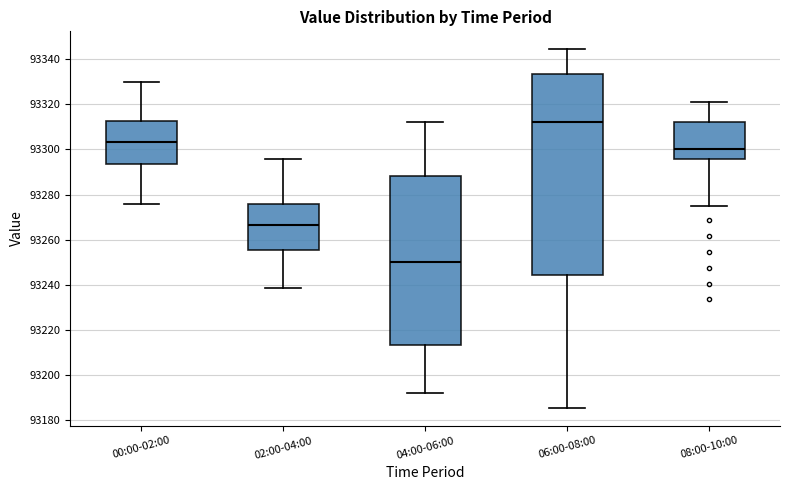

Reading left to right, transcribe this box plot: for each box, give where its median line is, the range the box spans, and where its two whiskers end, as read against the y-axis. The values are not printed on the chart, so give them approximately, as read against the axis.

00:00-02:00: median 93304, box 93294 to 93312, whiskers 93276 to 93330
02:00-04:00: median 93266, box 93256 to 93276, whiskers 93238 to 93296
04:00-06:00: median 93250, box 93214 to 93288, whiskers 93192 to 93312
06:00-08:00: median 93312, box 93244 to 93334, whiskers 93186 to 93344
08:00-10:00: median 93300, box 93296 to 93312, whiskers 93276 to 93320